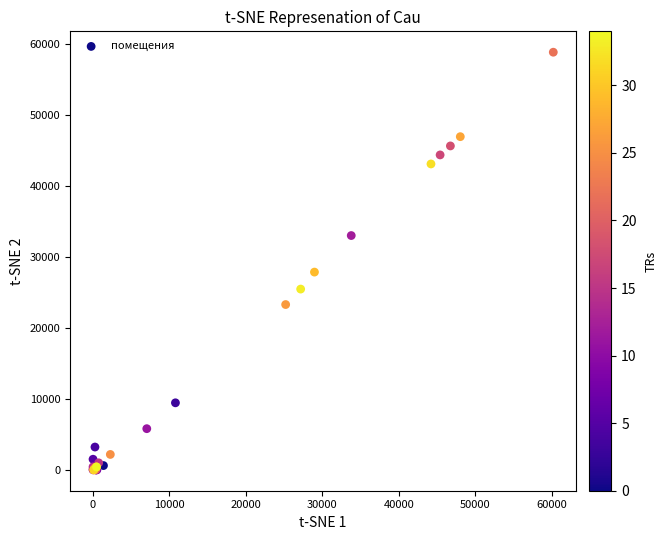

What Y value in the scatter plot is closest to 29434?

27874.8